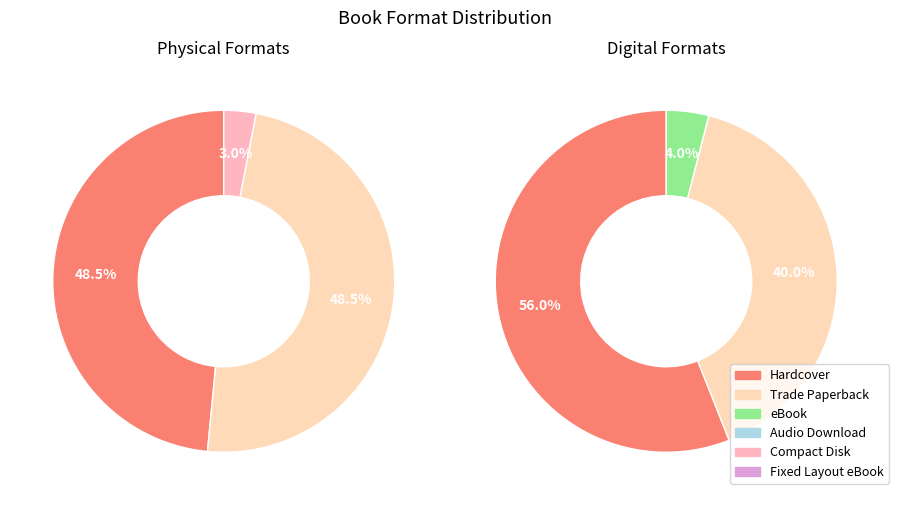

Is it true that Fixed Layout eBook is 12% of the pie?

False